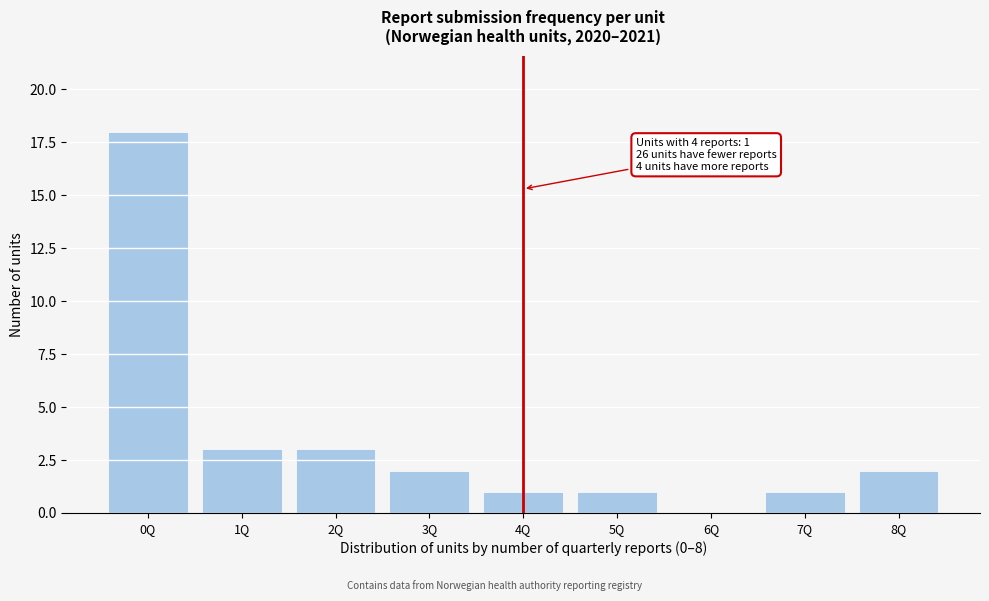

Reading left to right, transcribe all the data shown in this chart.

0Q=18	1Q=3	2Q=3	3Q=2	4Q=1	5Q=1	6Q=0	7Q=1	8Q=2